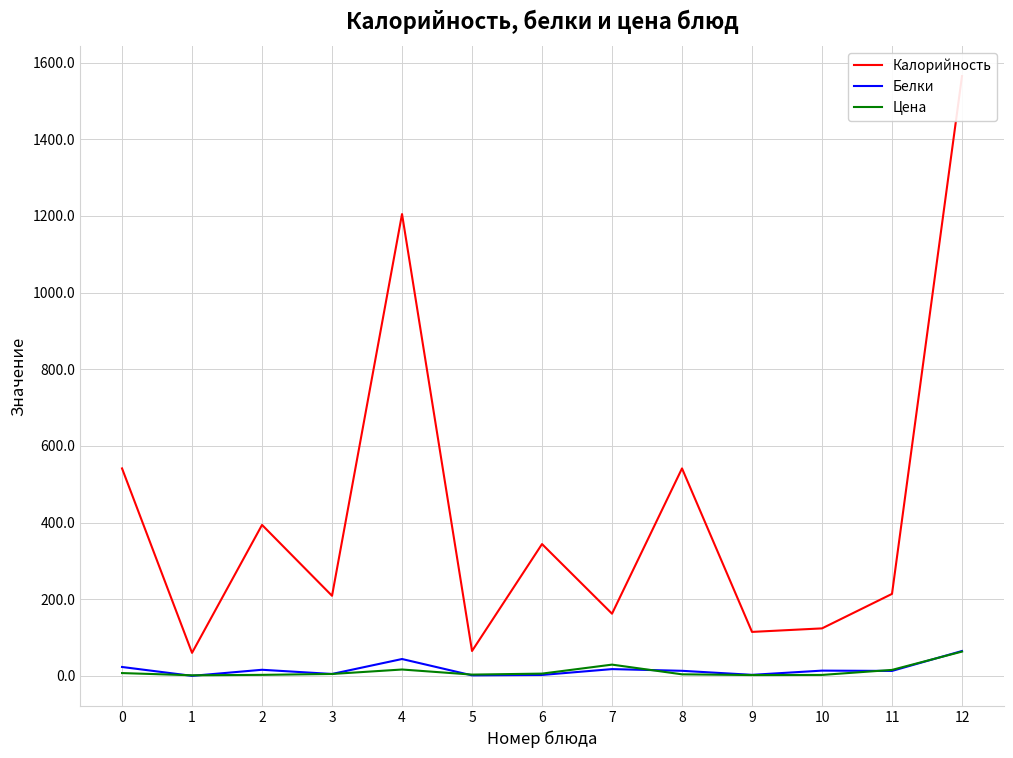

The Цена series shows 4.4 at 10. True or false?

False